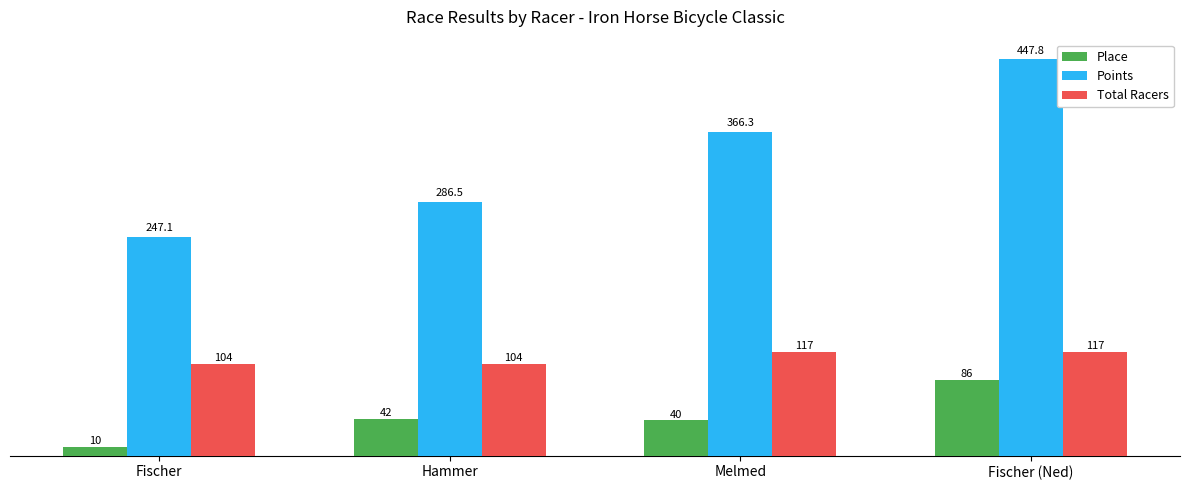

What position from the left is Fischer (Ned)?

4